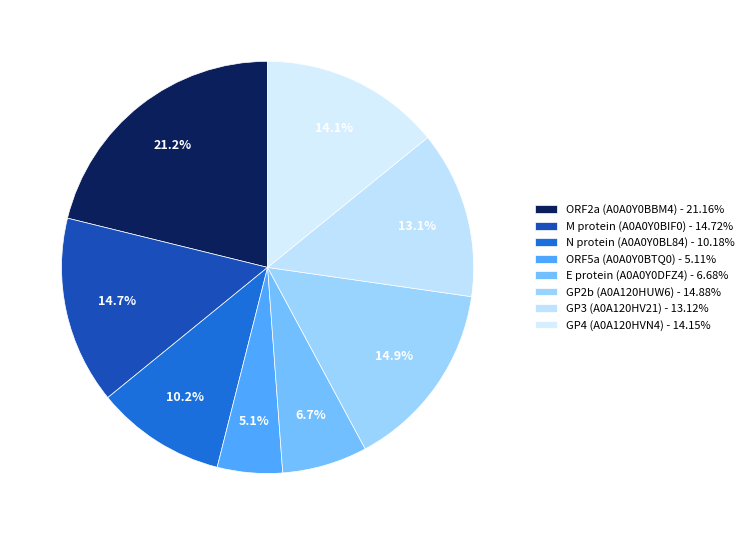

How many segments does this pie chart have?

8